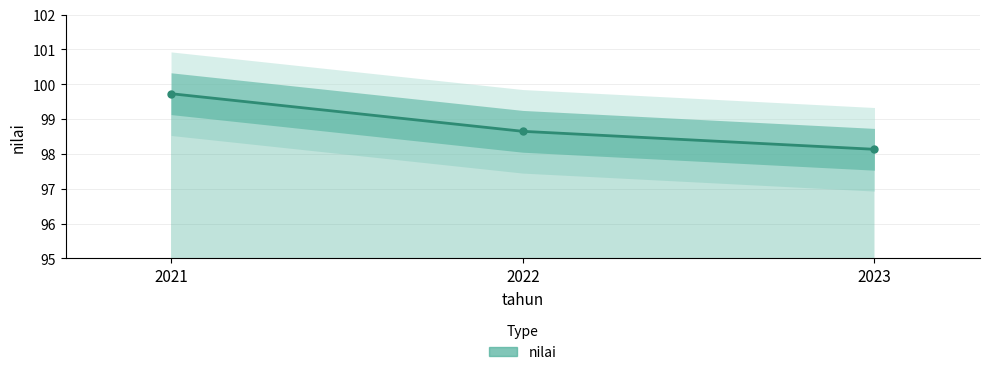

Reading left to right, what are all the values shown in this chart?

2021=99.7	2022=98.6	2023=98.1